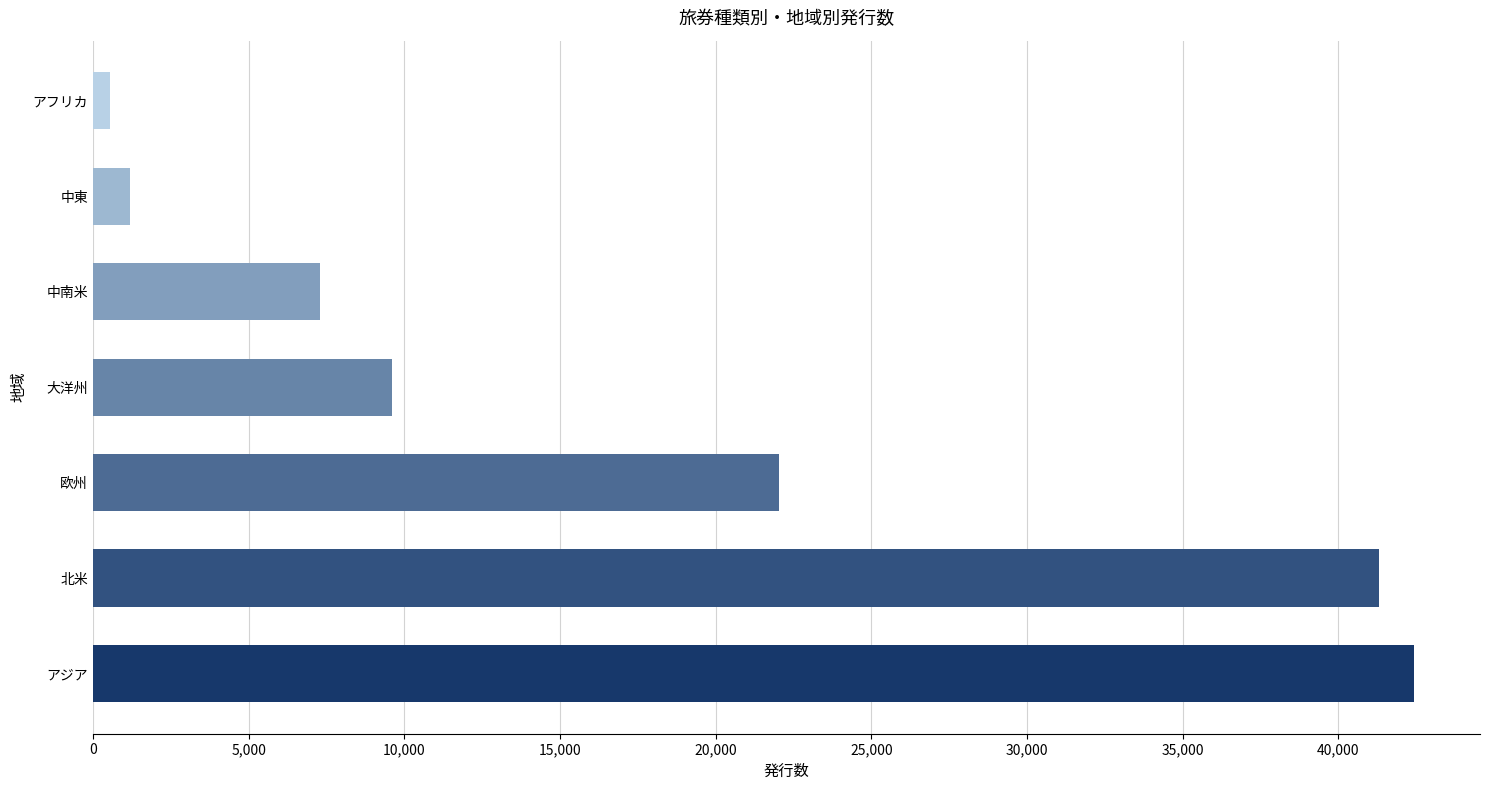

Count the number of categories in the chart.

7